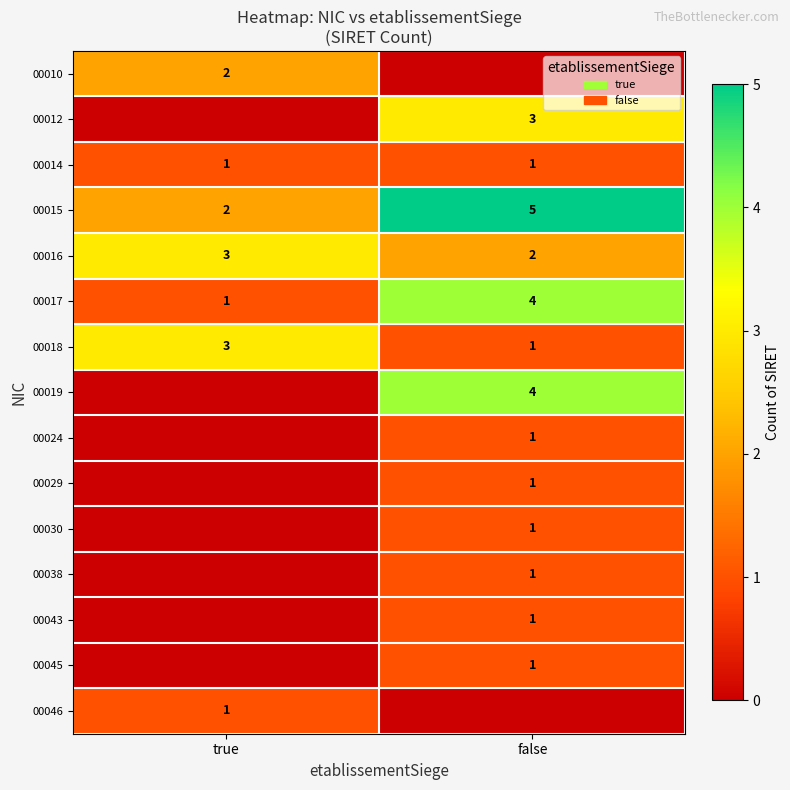

Is the value of 00010 at true greater than the value of 00043 at false?

Yes